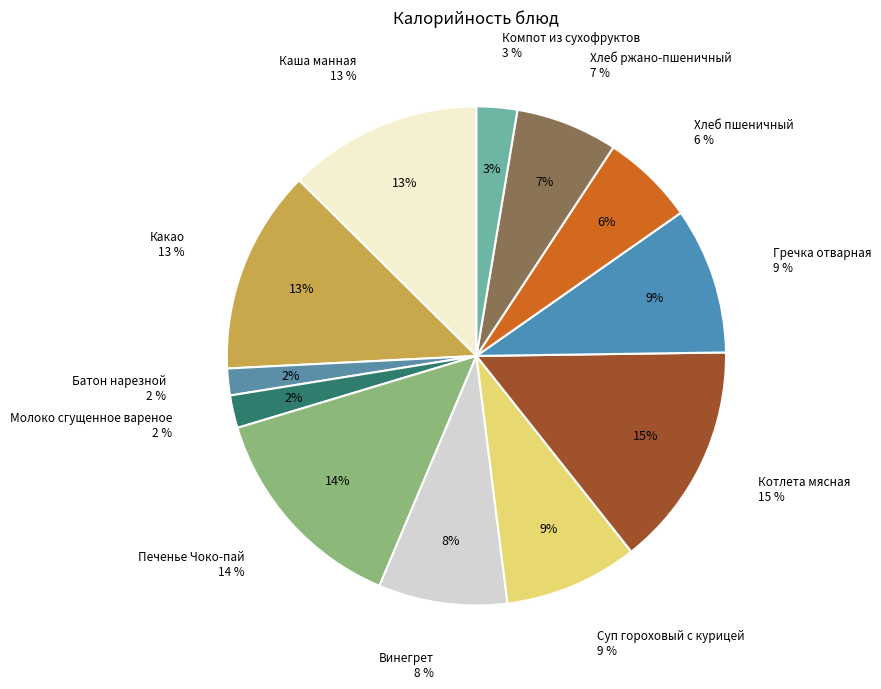

Is Гречка отварная the majority of the pie?

No